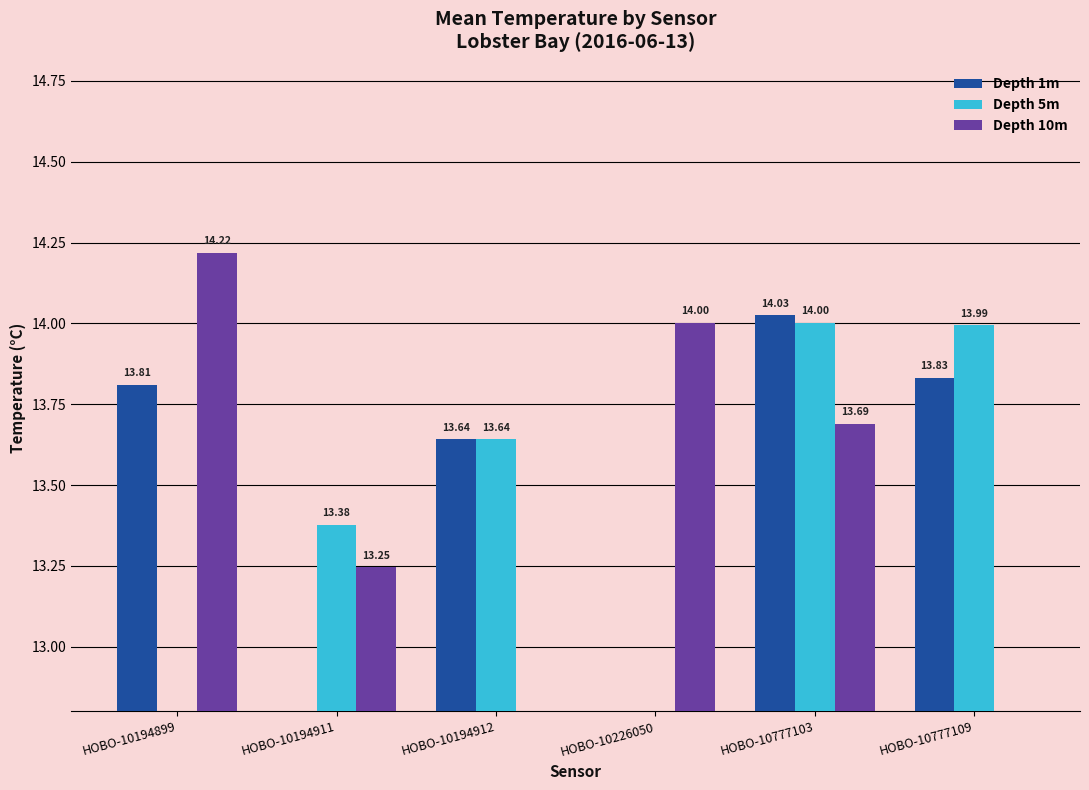

Reading left to right, extract all data points from this chart.

Depth 1m: HOBO-10194899=13.8	HOBO-10194911=0.0	HOBO-10194912=13.6	HOBO-10226050=0.0	HOBO-10777103=14.0	HOBO-10777109=13.8
Depth 5m: HOBO-10194899=0.0	HOBO-10194911=13.4	HOBO-10194912=13.6	HOBO-10226050=0.0	HOBO-10777103=14.0	HOBO-10777109=14.0
Depth 10m: HOBO-10194899=14.2	HOBO-10194911=13.2	HOBO-10194912=0.0	HOBO-10226050=14.0	HOBO-10777103=13.7	HOBO-10777109=0.0